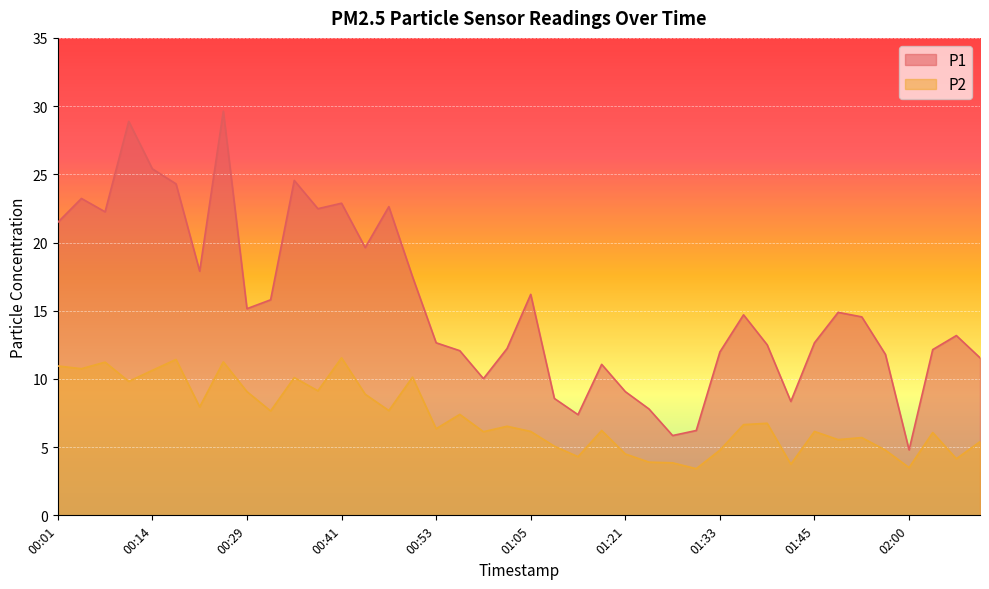

What are all the series names shown in the legend?

P1, P2